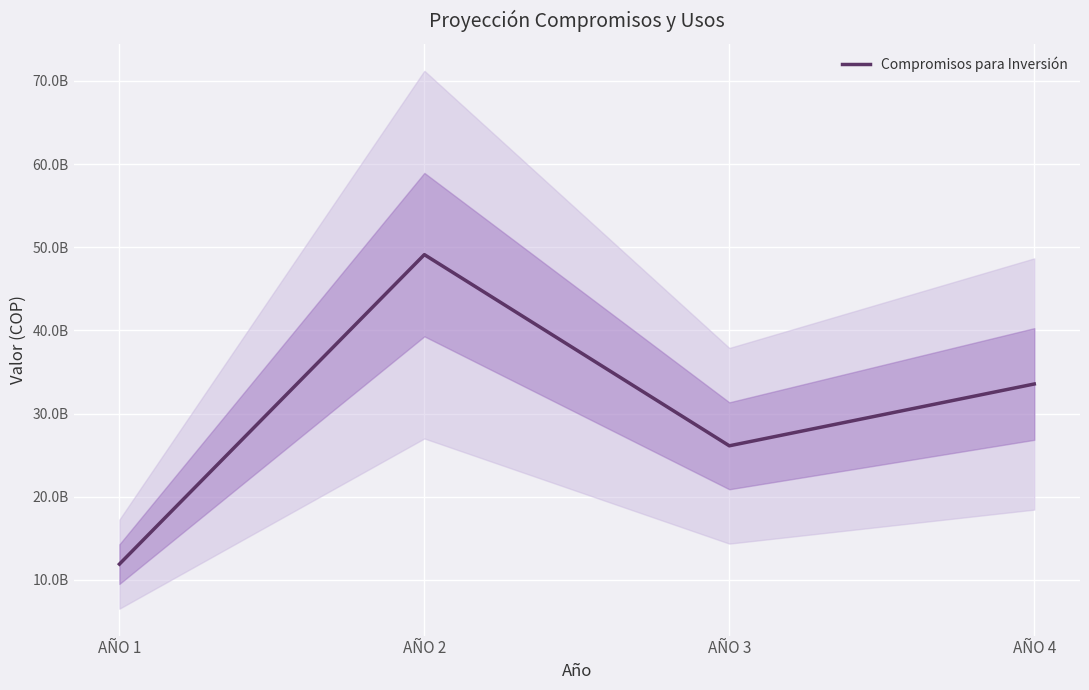

What is the value of the 2nd point from the left?

49112357281